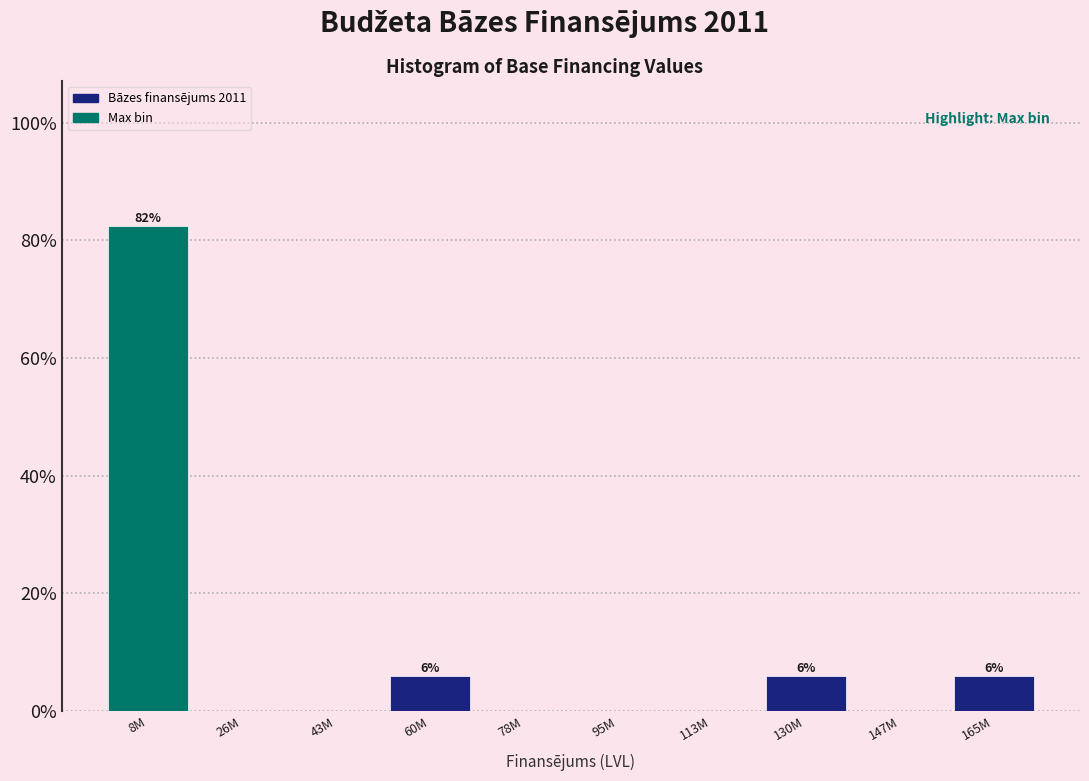

Reading left to right, transcribe all the data shown in this chart.

8M=82.4	26M=0.0	43M=0.0	60M=5.9	78M=0.0	95M=0.0	113M=0.0	130M=5.9	147M=0.0	165M=5.9